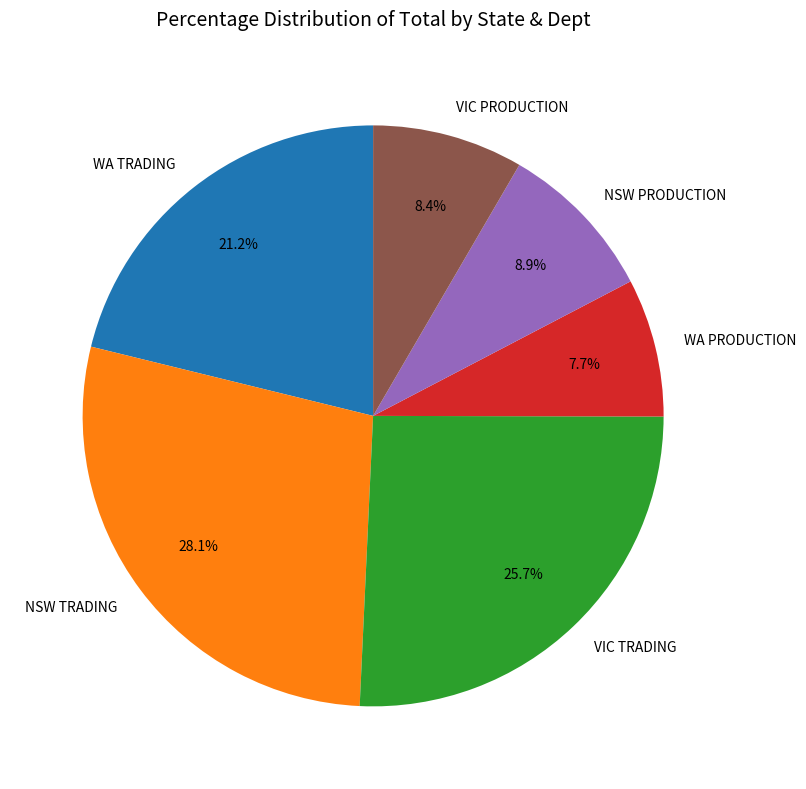

Does NSW PRODUCTION account for over 50% of the chart?

No